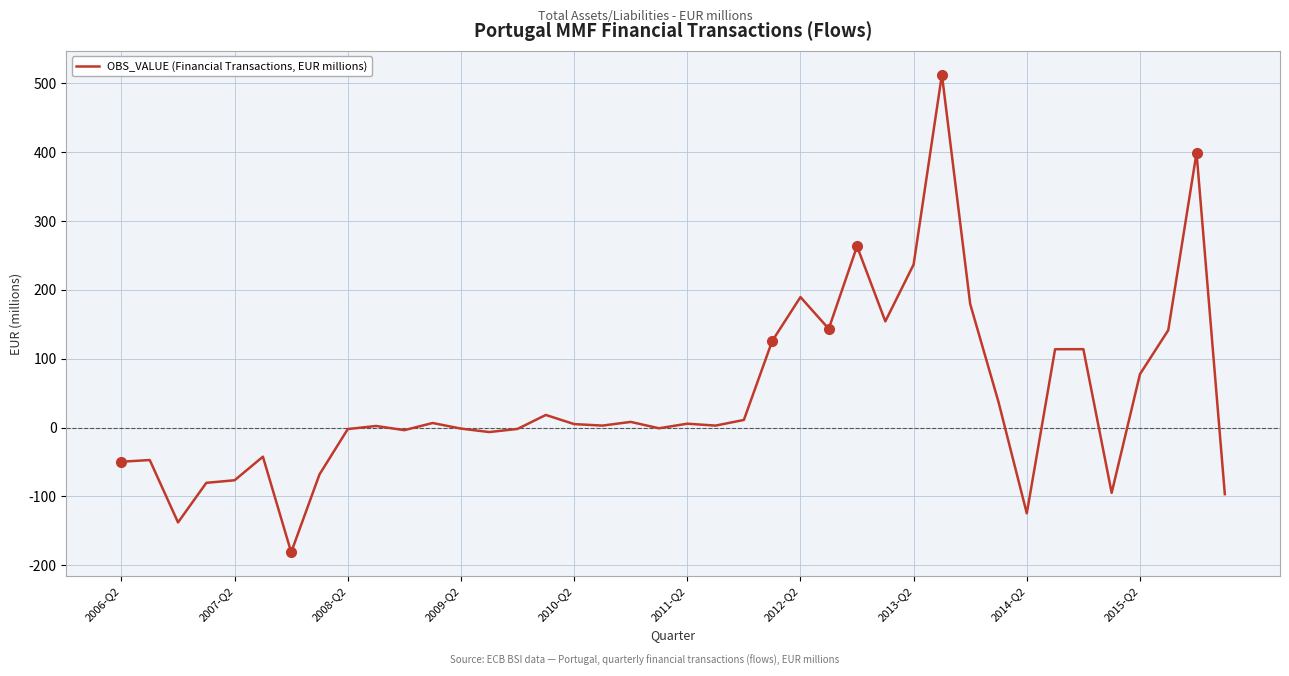

What is the difference between the maximum and minimum values?

693.4